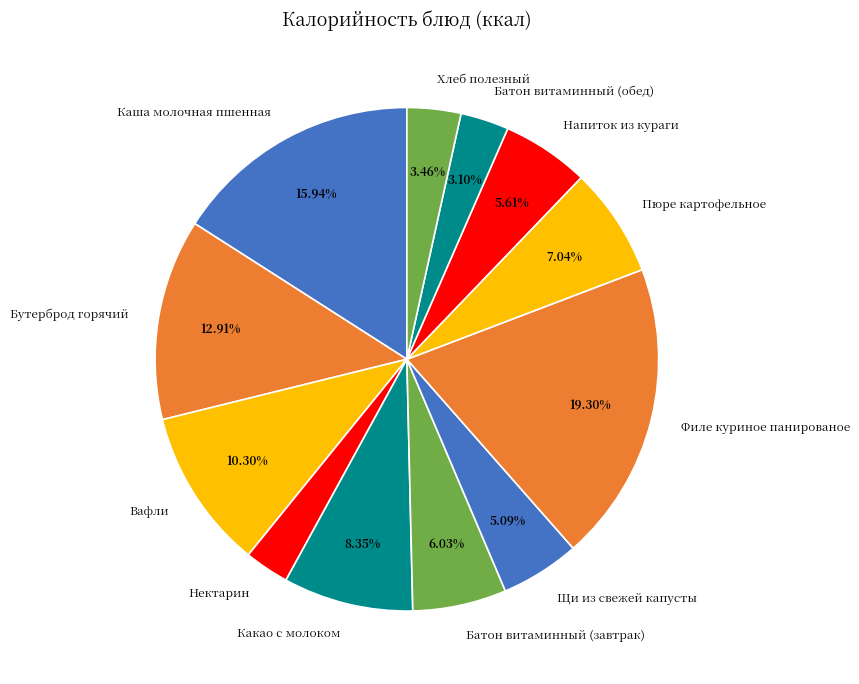

True or false: Пюре картофельное accounts for 7% of the total.

True